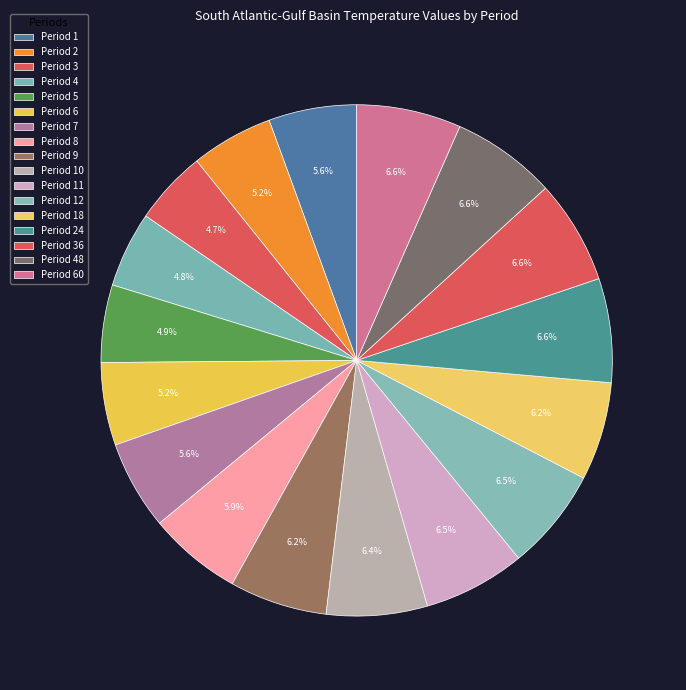

Count the number of slices in the pie.

17